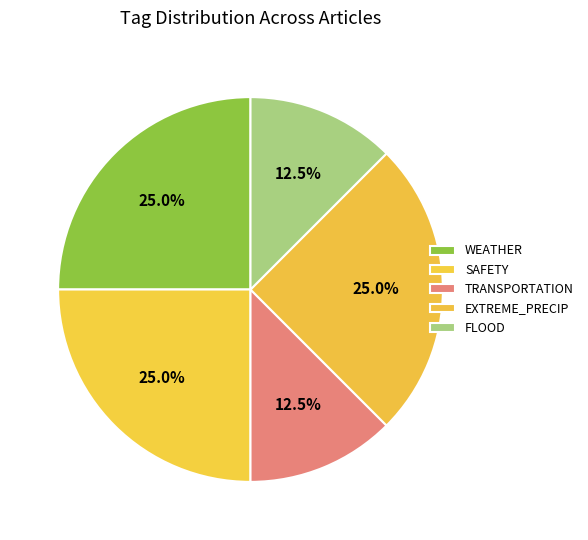

How many segments does this pie chart have?

5